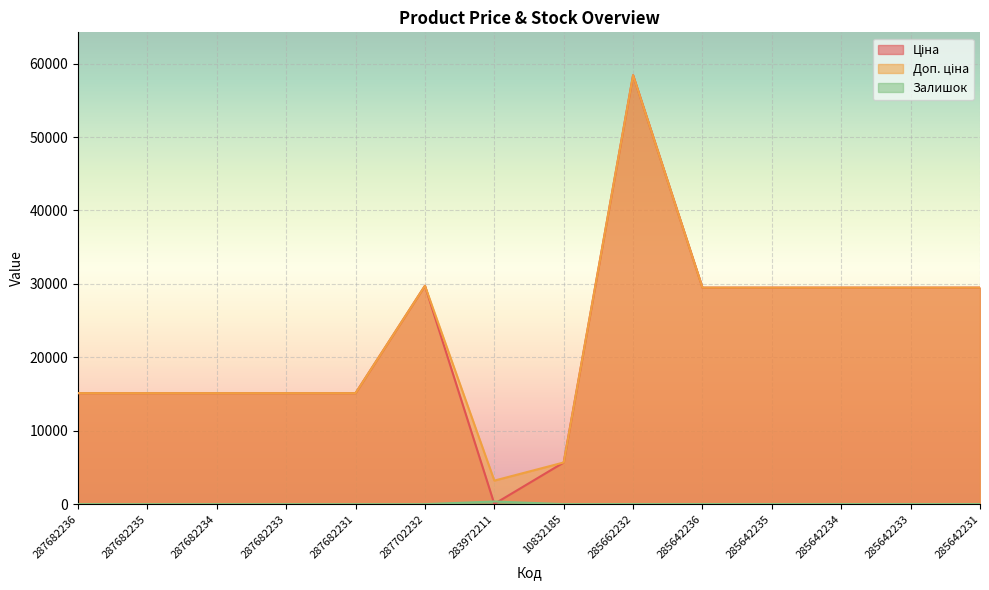

True or false: Ціна has a value of 51104.5 at 285642233.

False